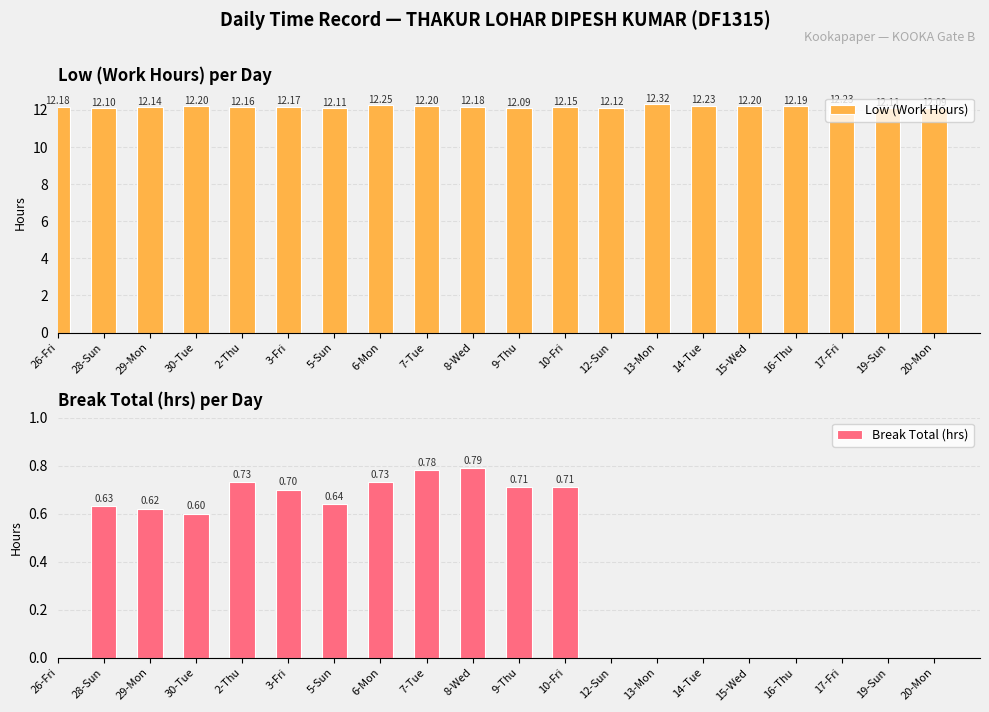

The Low (Work Hours) series shows 12.2 at 2-Thu. True or false?

True